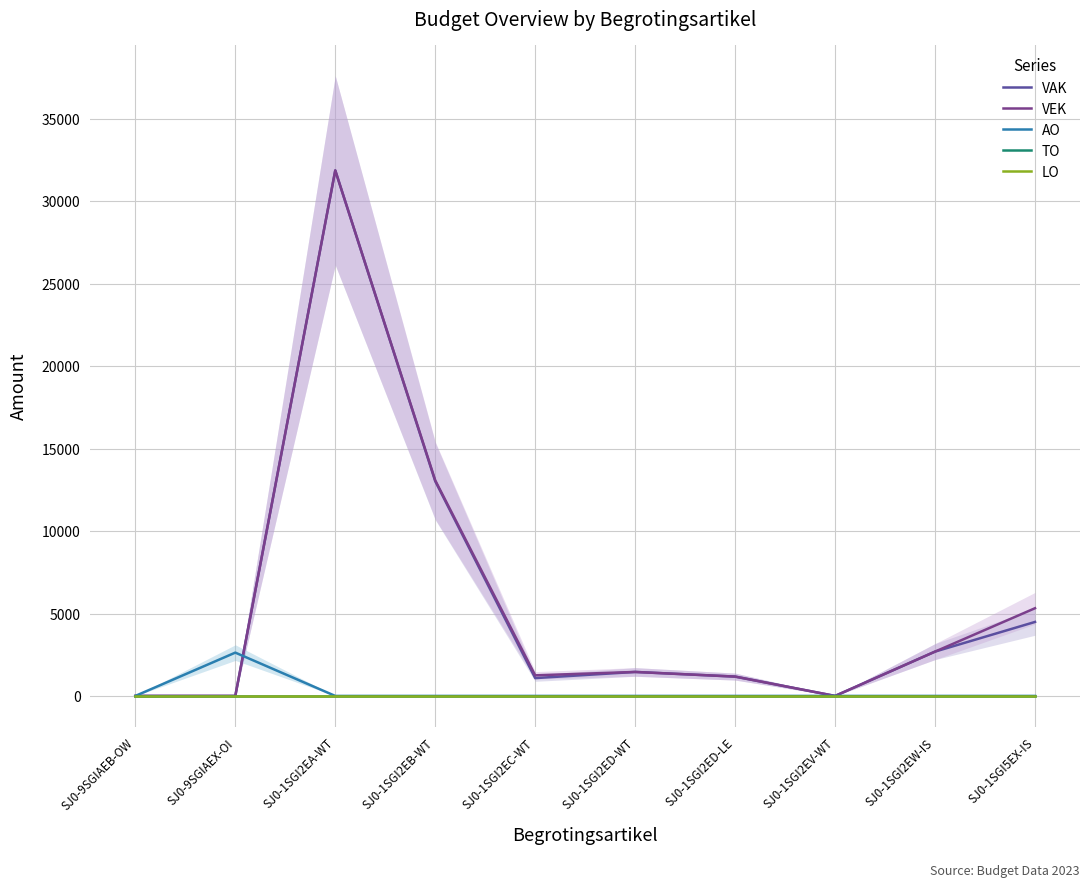

What is the difference between the maximum and minimum values in the AO series?

2628